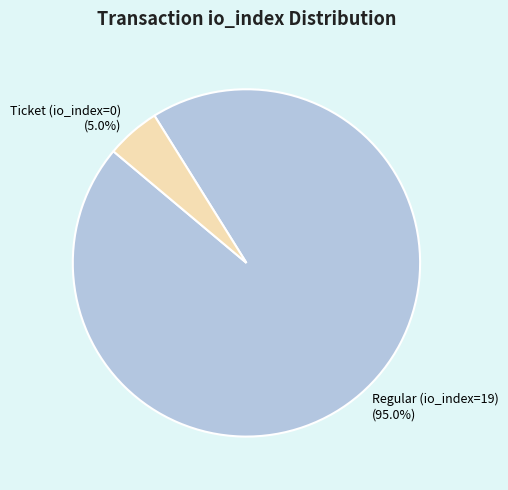

Which category has the smallest portion of the pie?

Ticket (io_index=0)